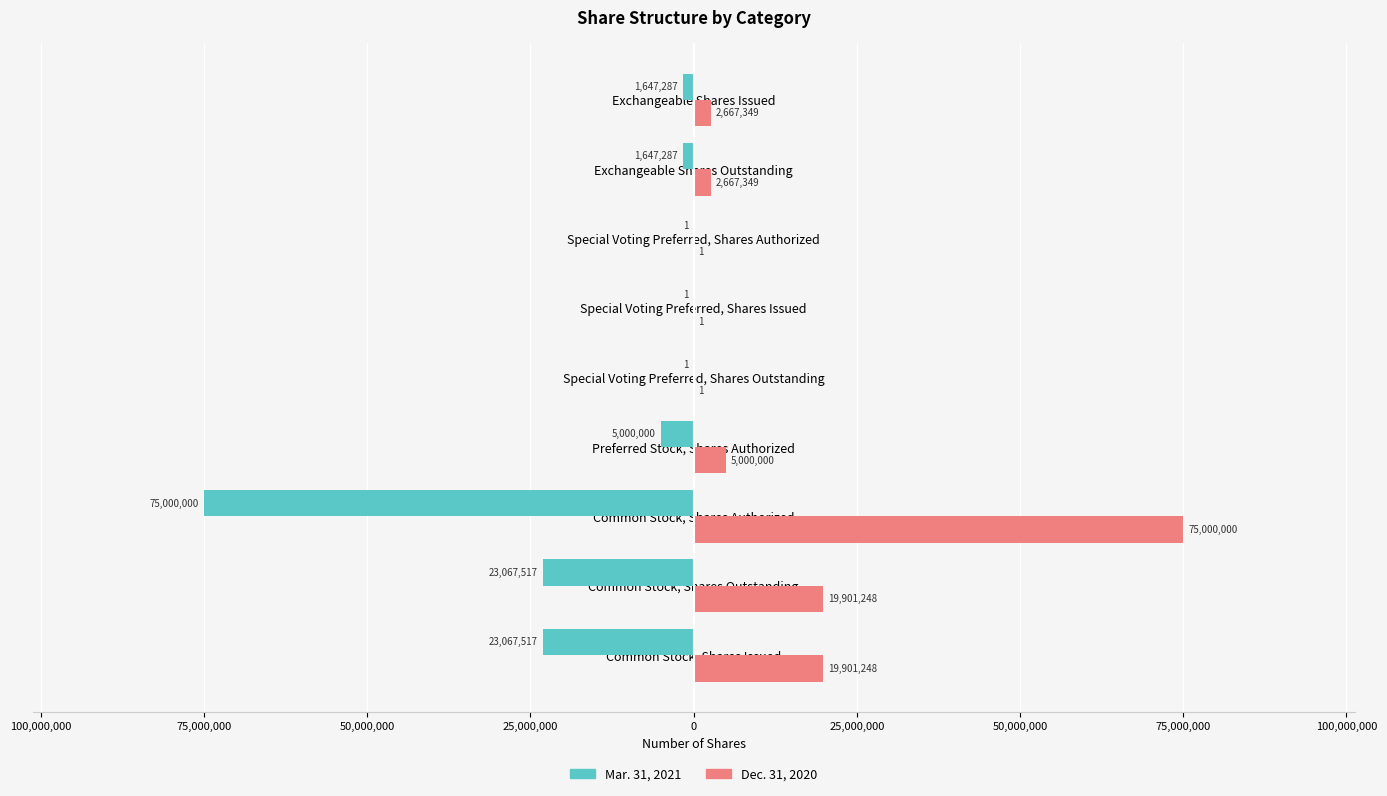

What are all the series names shown in the legend?

Mar. 31, 2021, Dec. 31, 2020